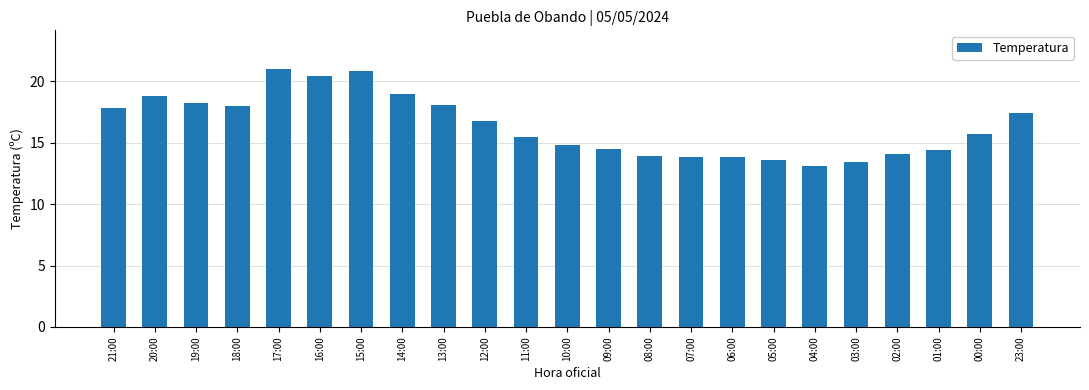

What is the change in value from 03:00 to 23:00?

+4.0